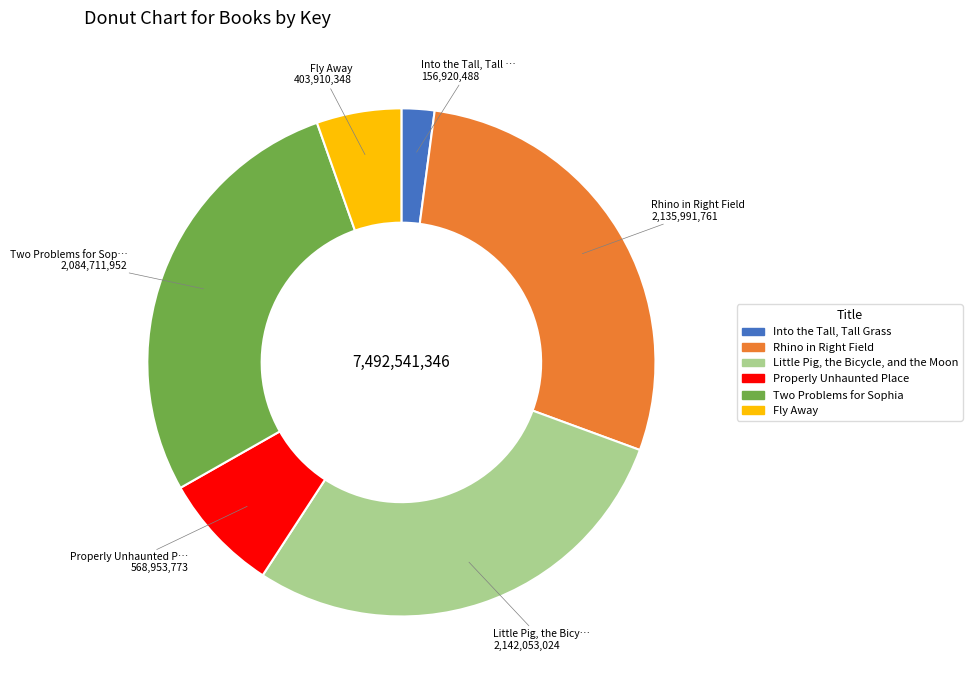

Between Little Pig, the Bicycle, and the Moon and Two Problems for Sophia, which is larger?

Little Pig, the Bicycle, and the Moon